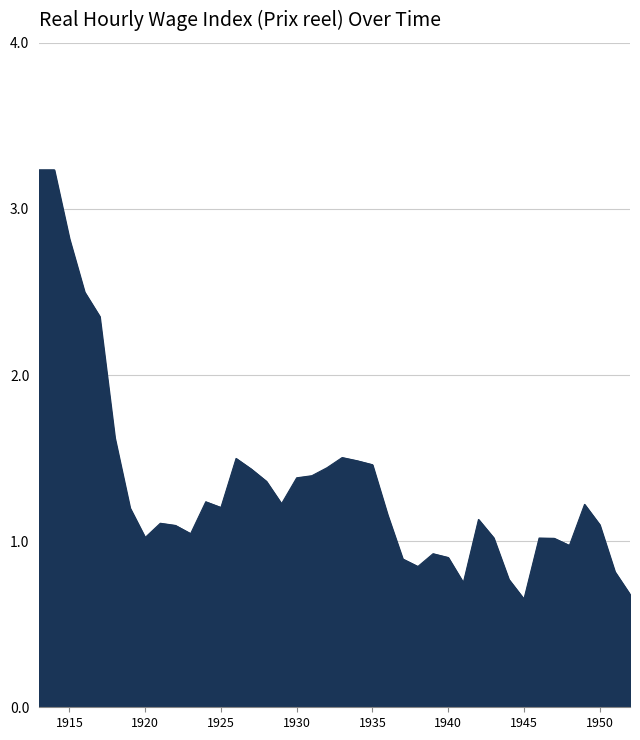

What is the maximum value shown in the chart?

3.2